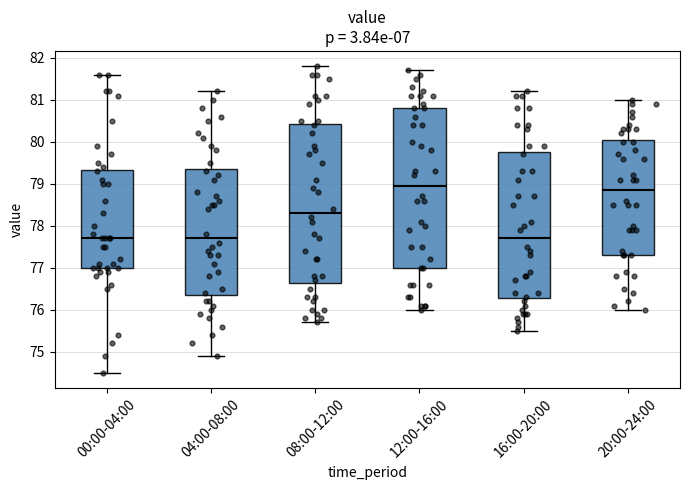

Which box has the highest median line?

12:00-16:00